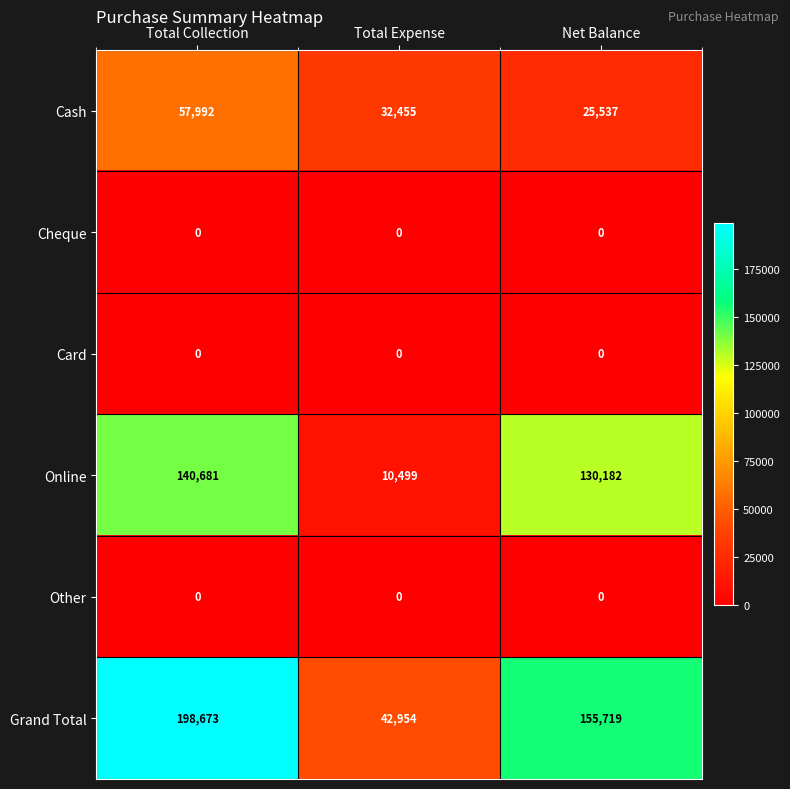

What is the spread (max minus min) of values at Total Expense?

42954